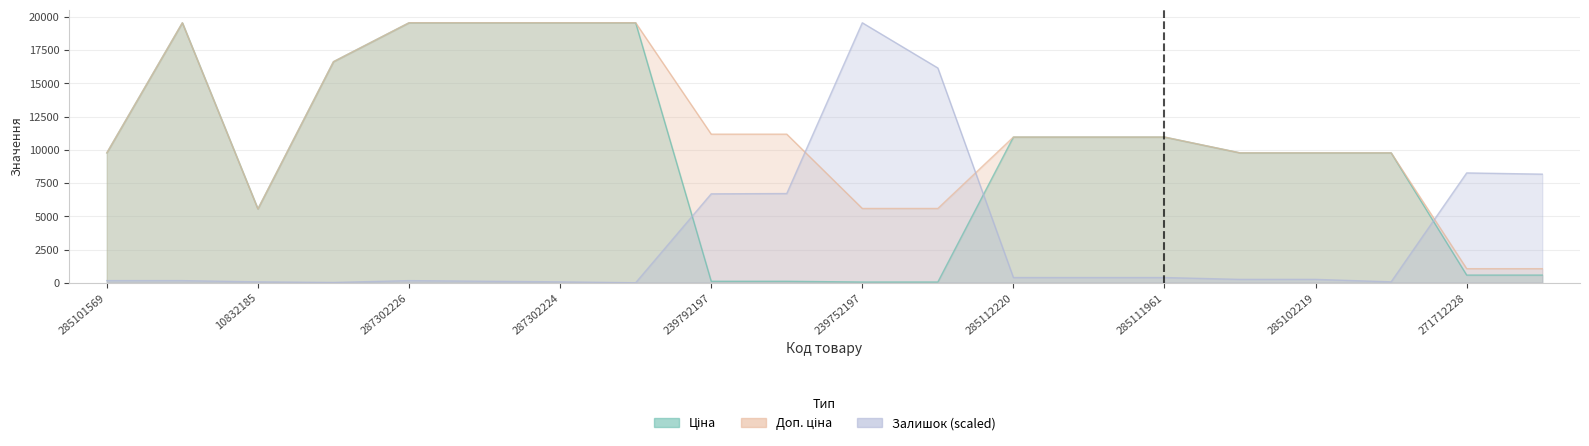

The value of Ціна at 239792197 is 111.8. True or false?

True